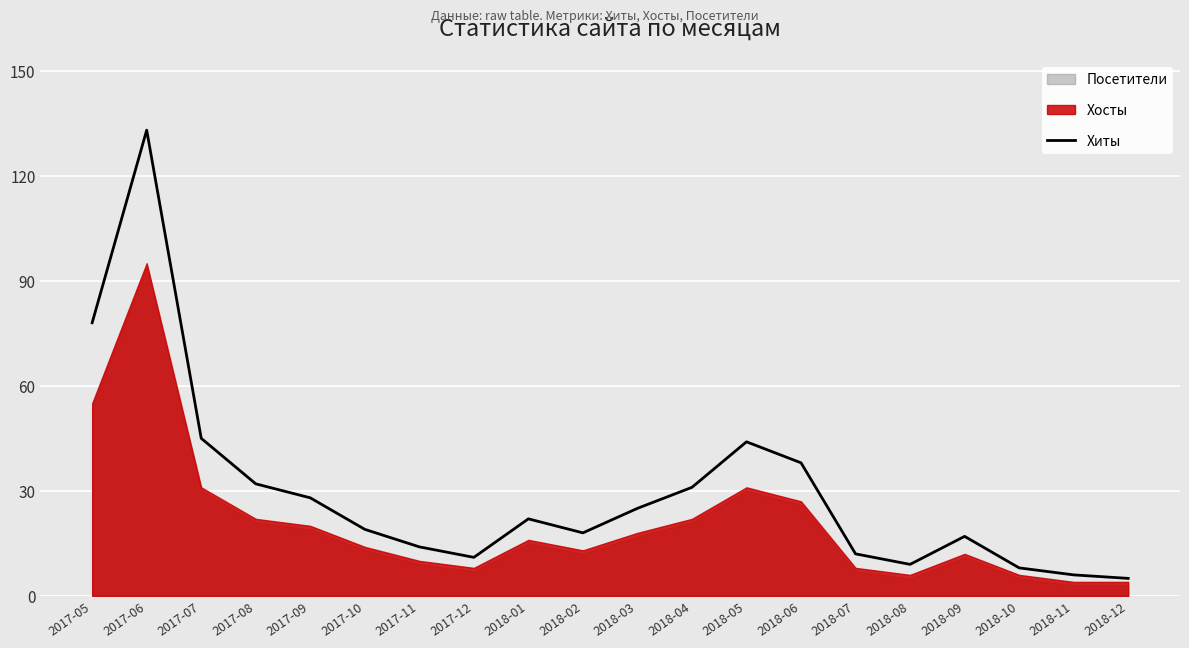

The chart shows a value of 25 at 2018-03. True or false?

True